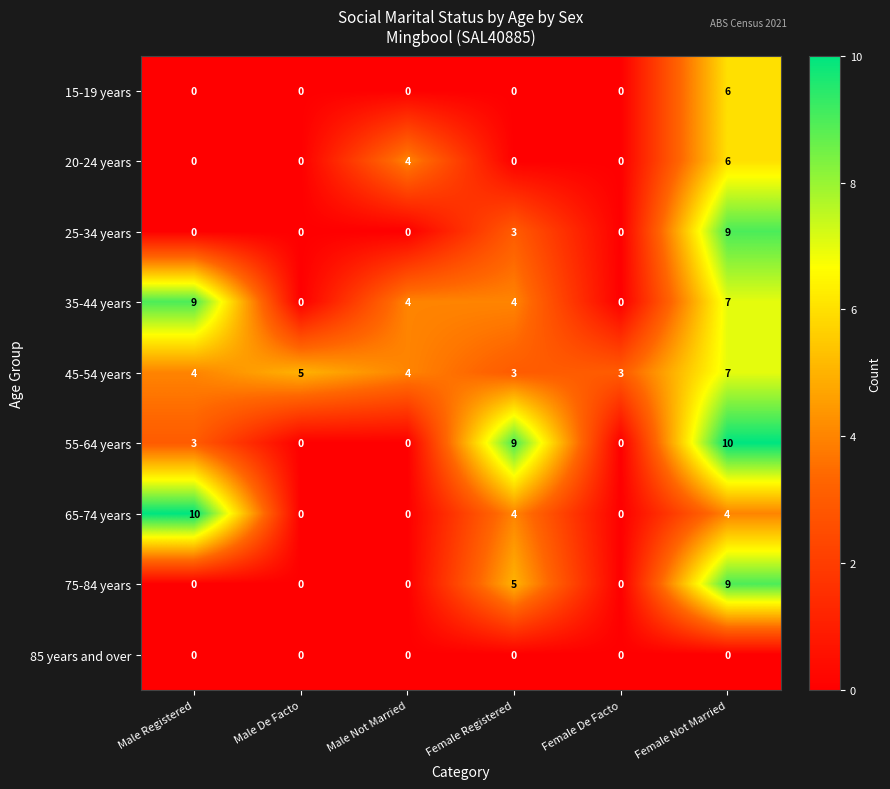

Which series has the largest total across all categories?

45-54 years